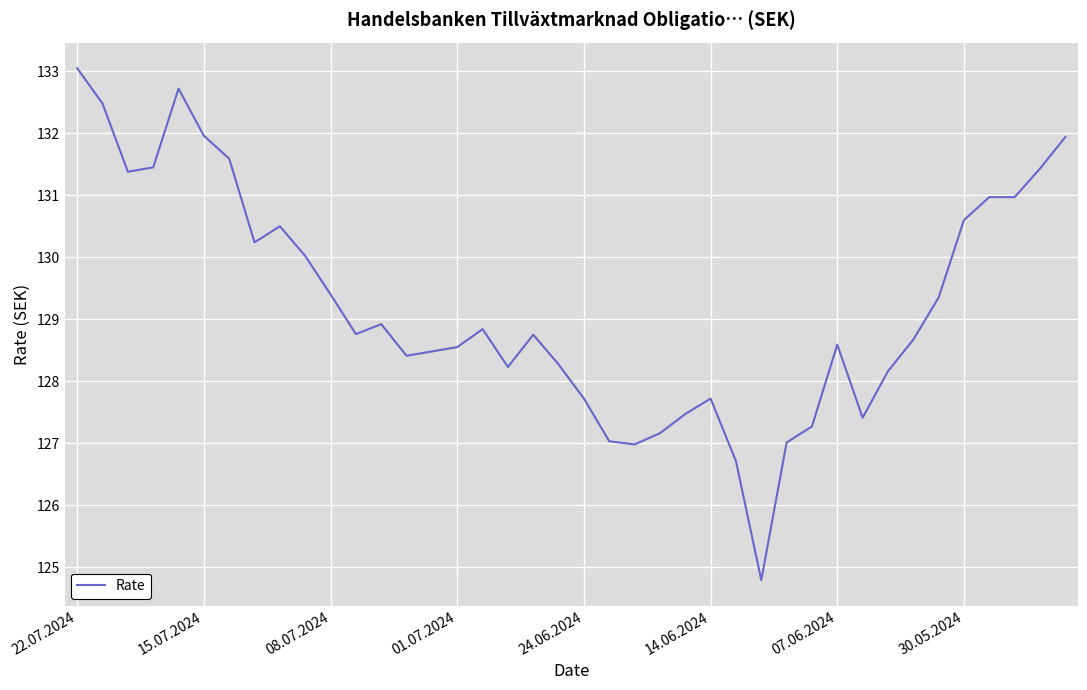

What is the smallest value displayed?

124.8